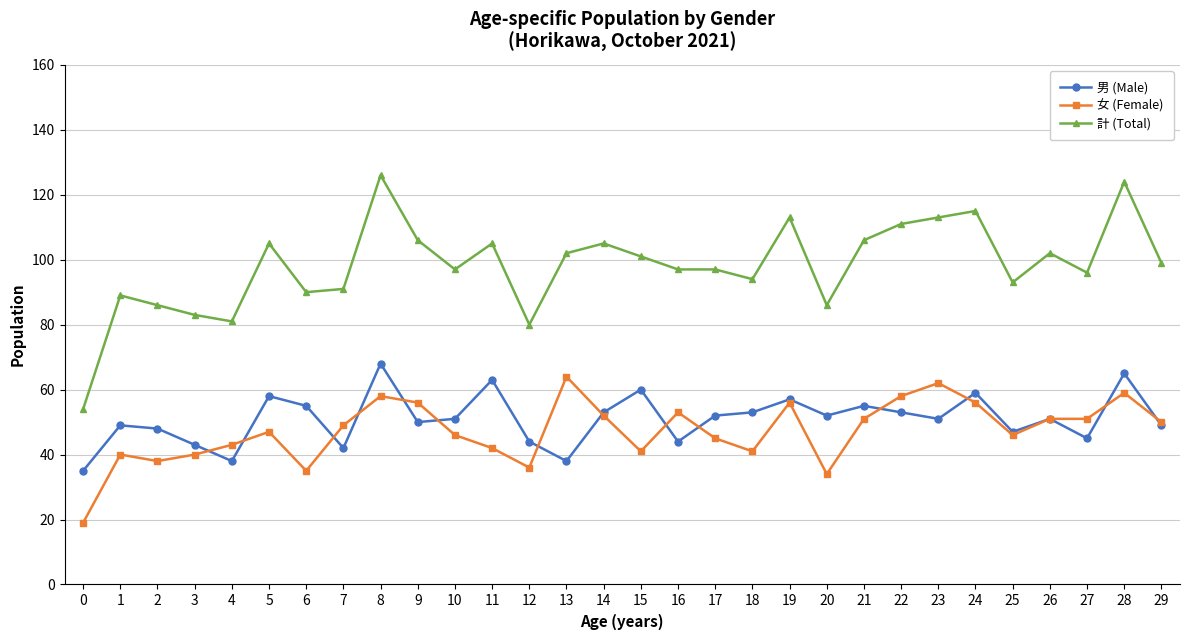

At 7, list the series in order from largest to smallest.

計 (Total), 女 (Female), 男 (Male)